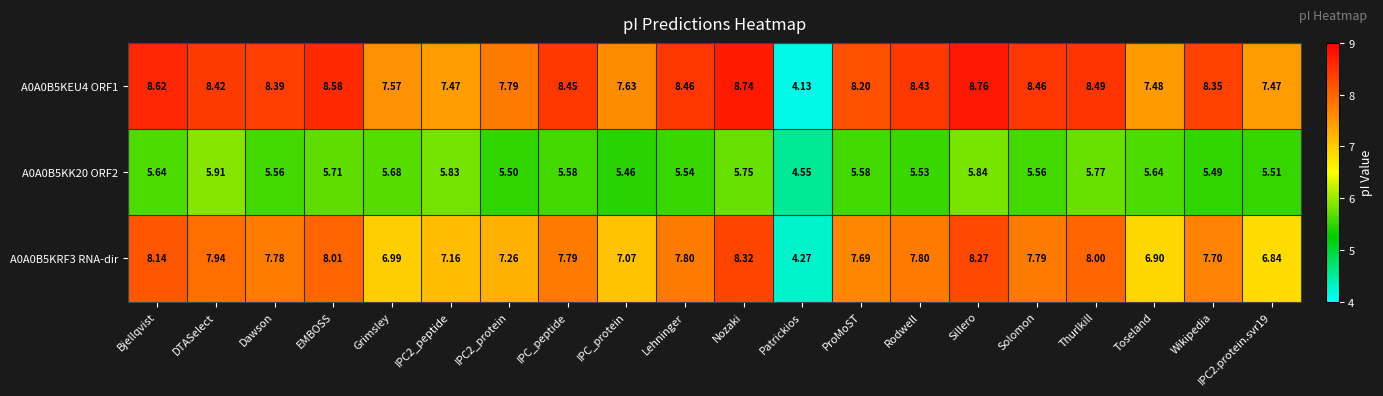

At which category is the sum across all series the highest?

Sillero